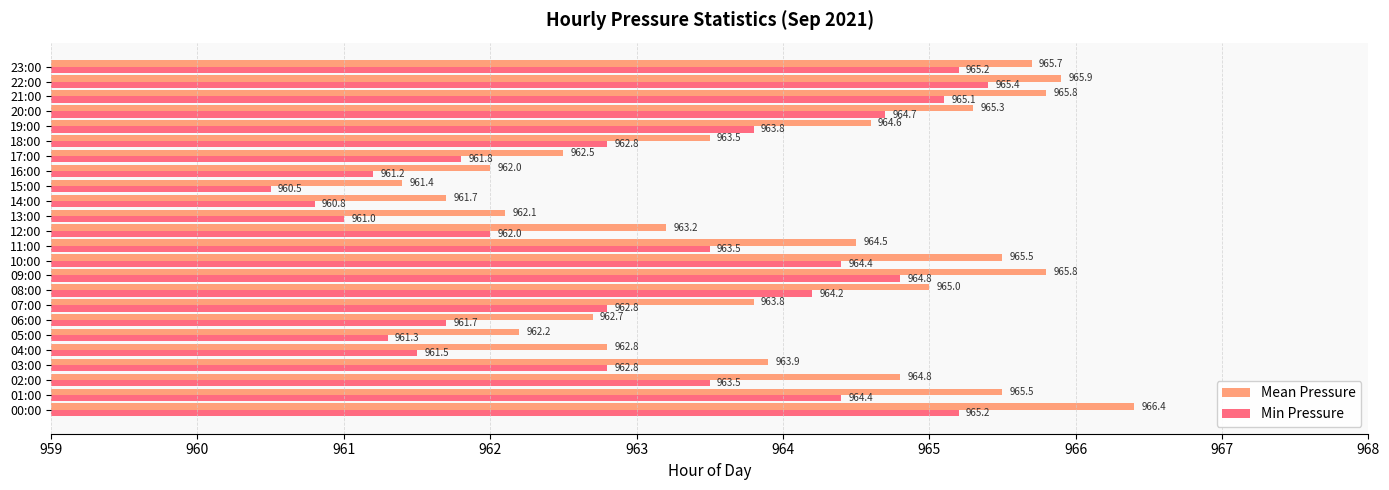

Where is Min Pressure nearest to the value 962?

12:00